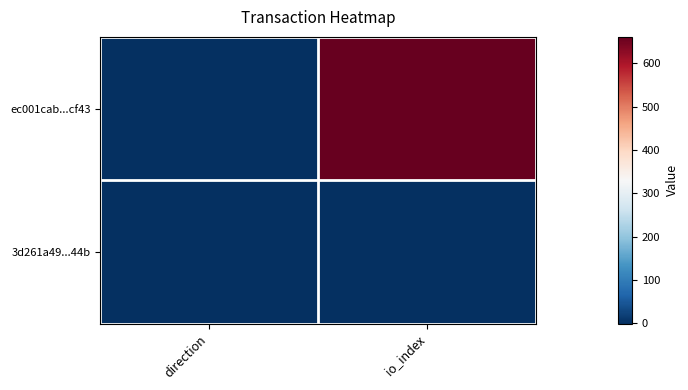

What is the difference between the highest and lowest values at direction?

2